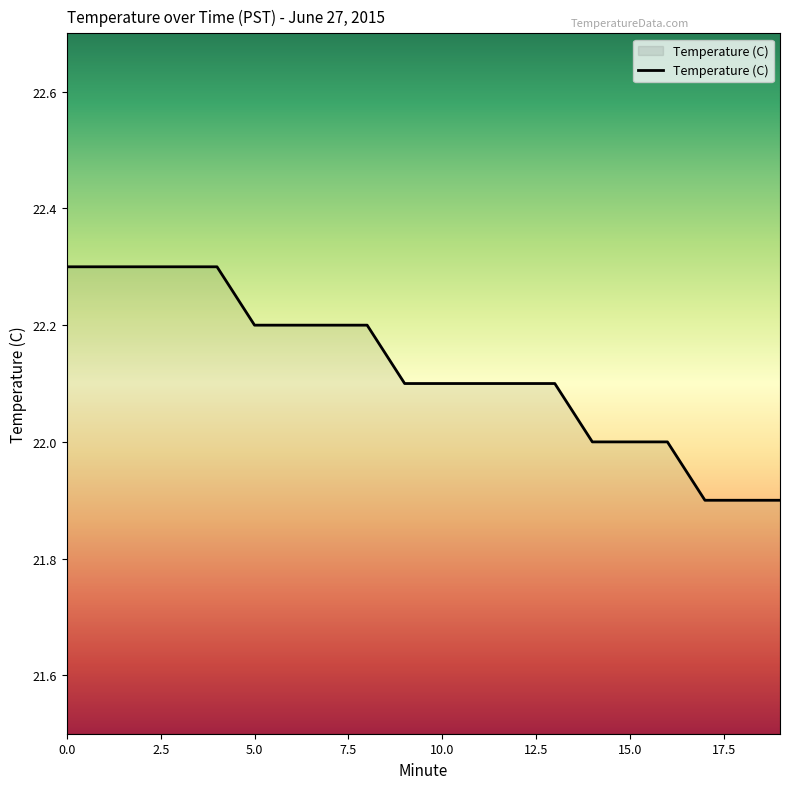

What is the maximum value shown in the chart?

22.3